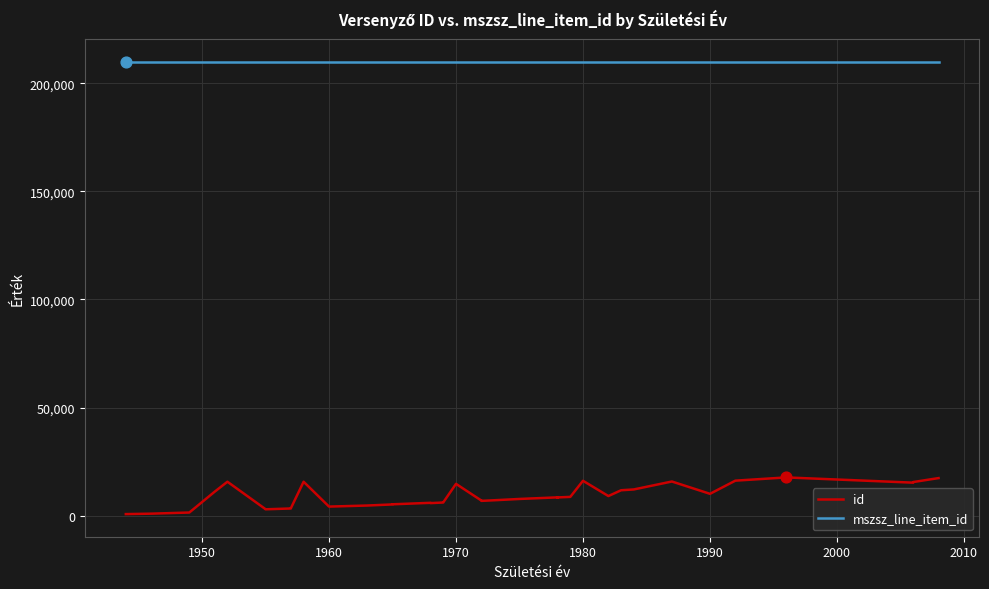

Which series has the largest Y range (max minus min)?

id